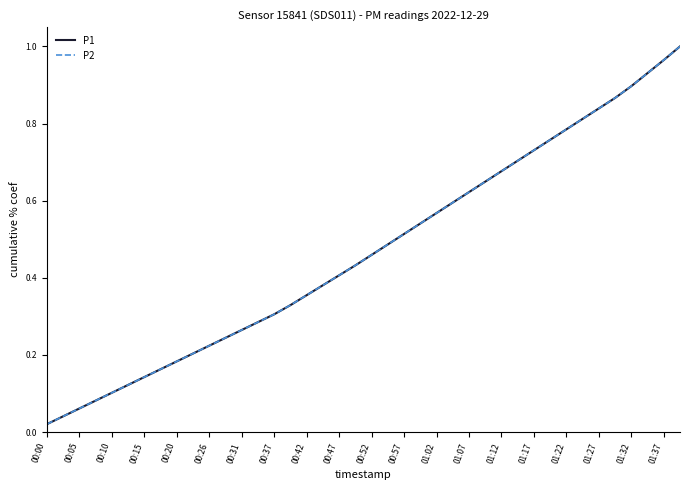

True or false: P1 and P2 intersect in this chart.

False